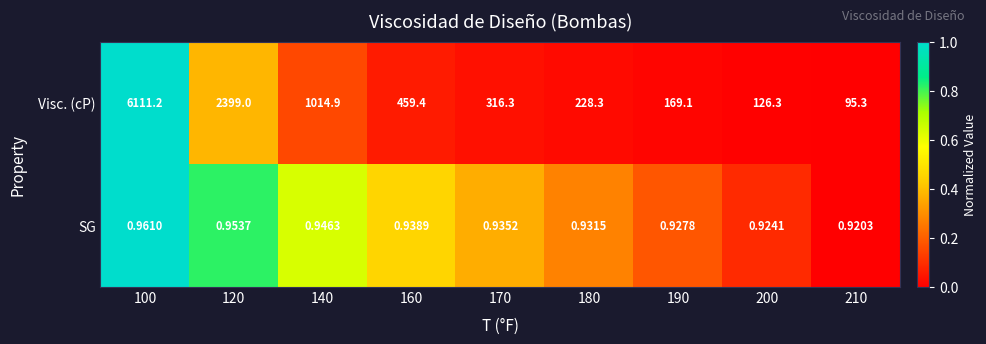

What is the maximum value shown in the chart?

6111.2